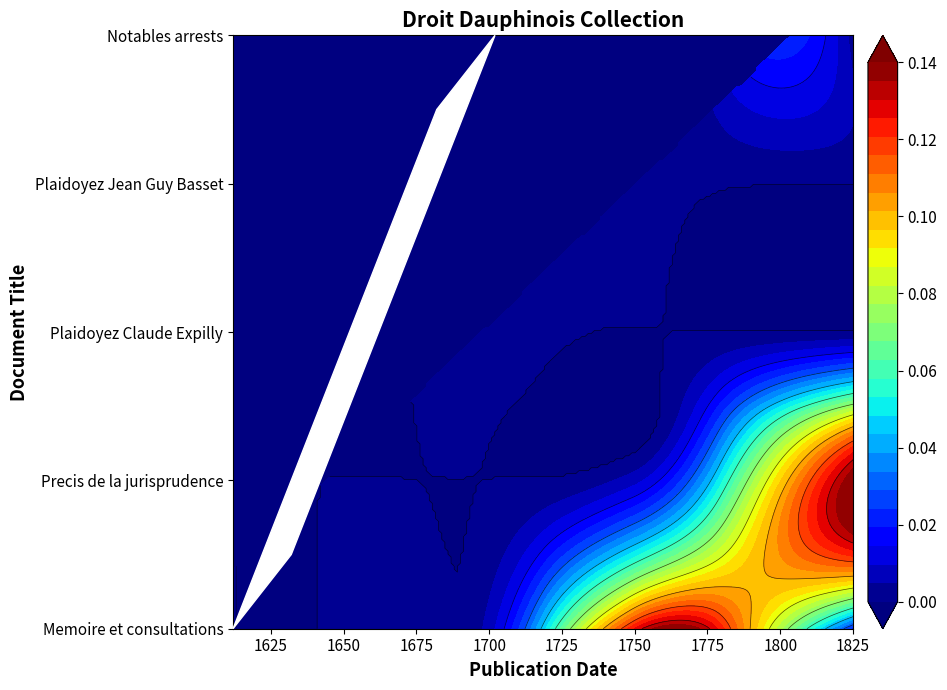

Between 9 and 0, which is larger?

9